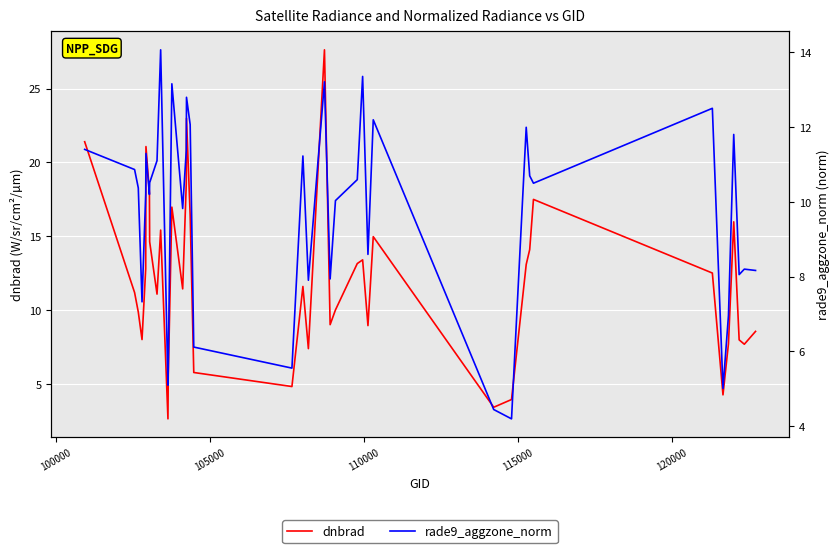

In dnbrad, how many points are higher than both neighbors (excluding endpoints)?

10